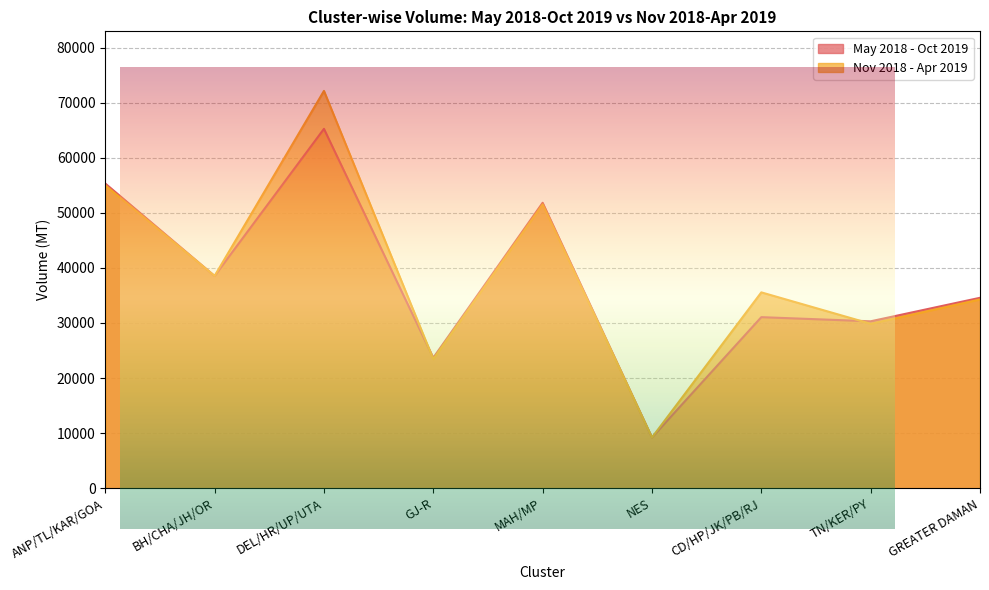

The value of May 2018 - Oct 2019 at ANP/TL/KAR/GOA is 73401.5. True or false?

False